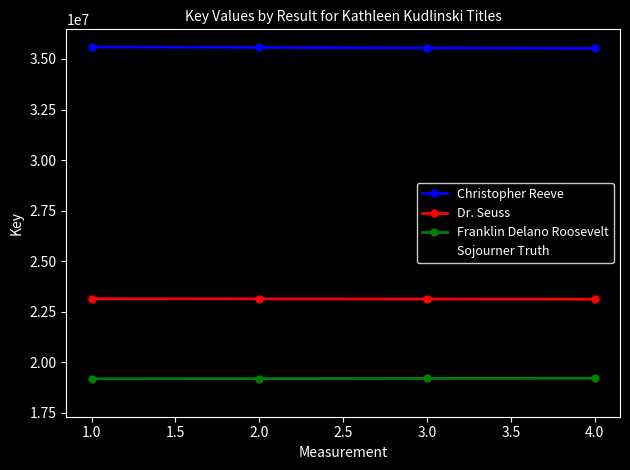

At how many categories does at least one series exceed 20714698?

4